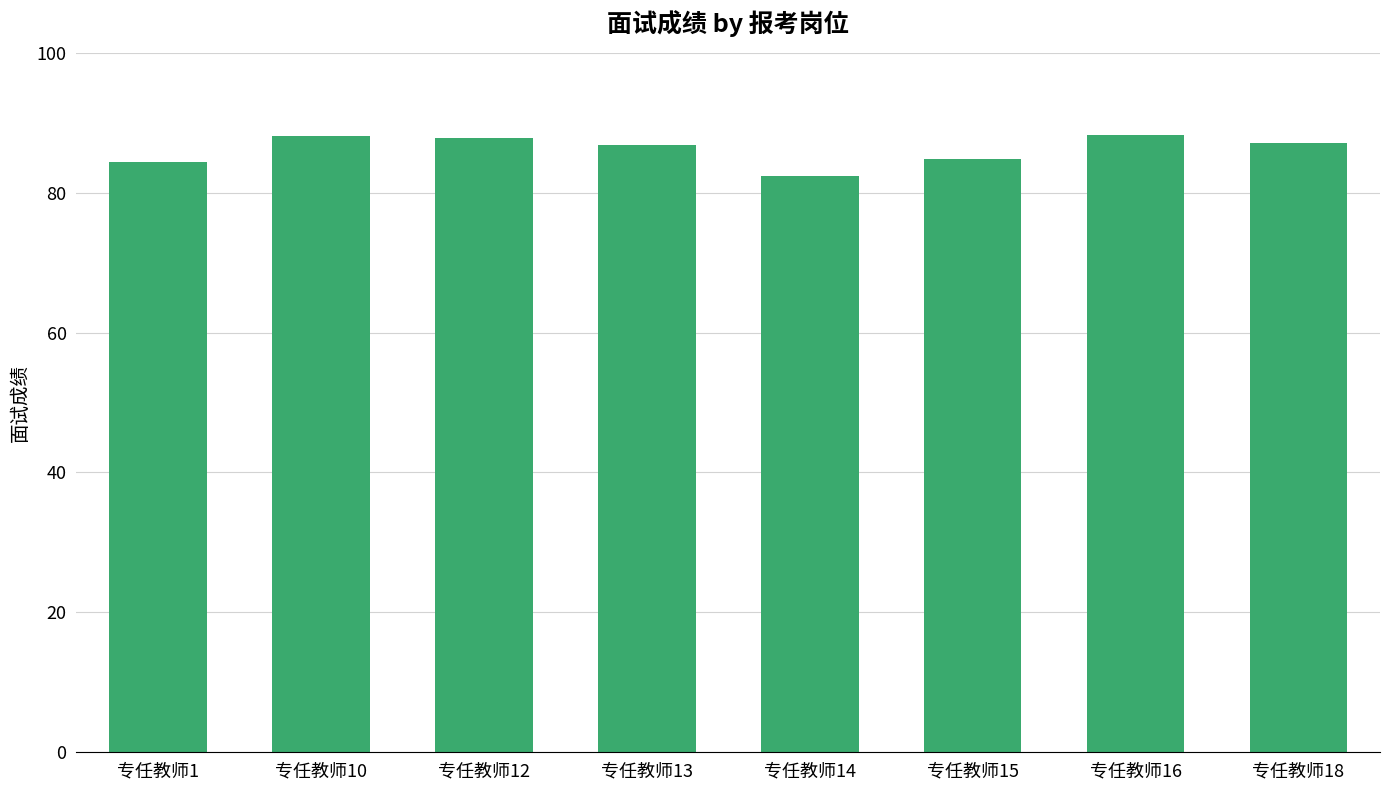

How many series are shown in this chart?

1